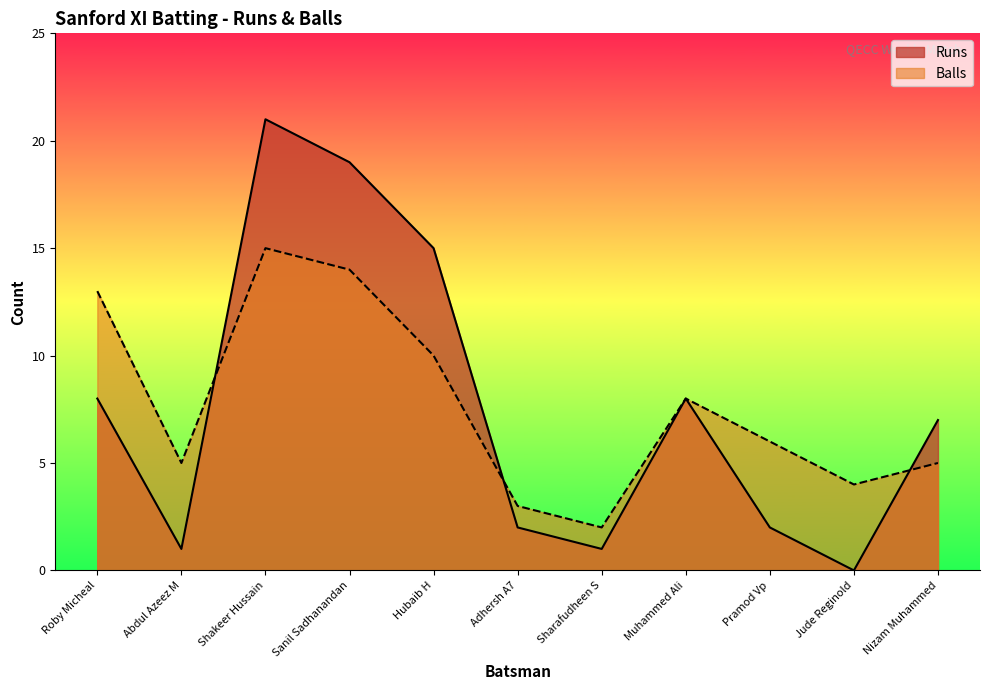

What is the label of the 6th point from the right?

Adhersh A7